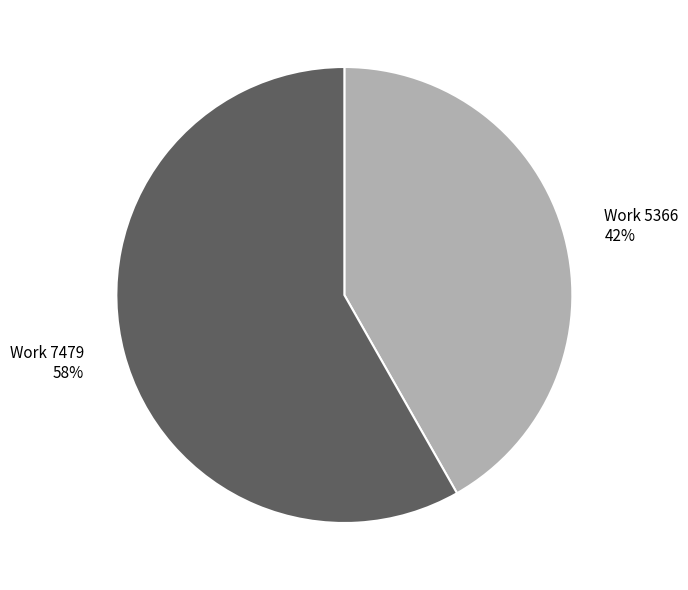

What is the ratio of the value at Work 7479 to the value at Work 5366?

1.4